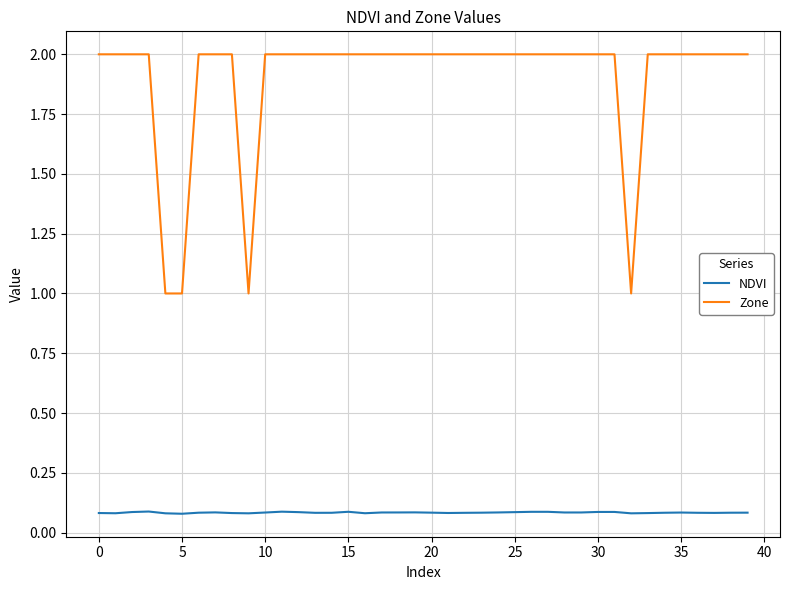

True or false: NDVI has more than 0 interior local peaks.

True